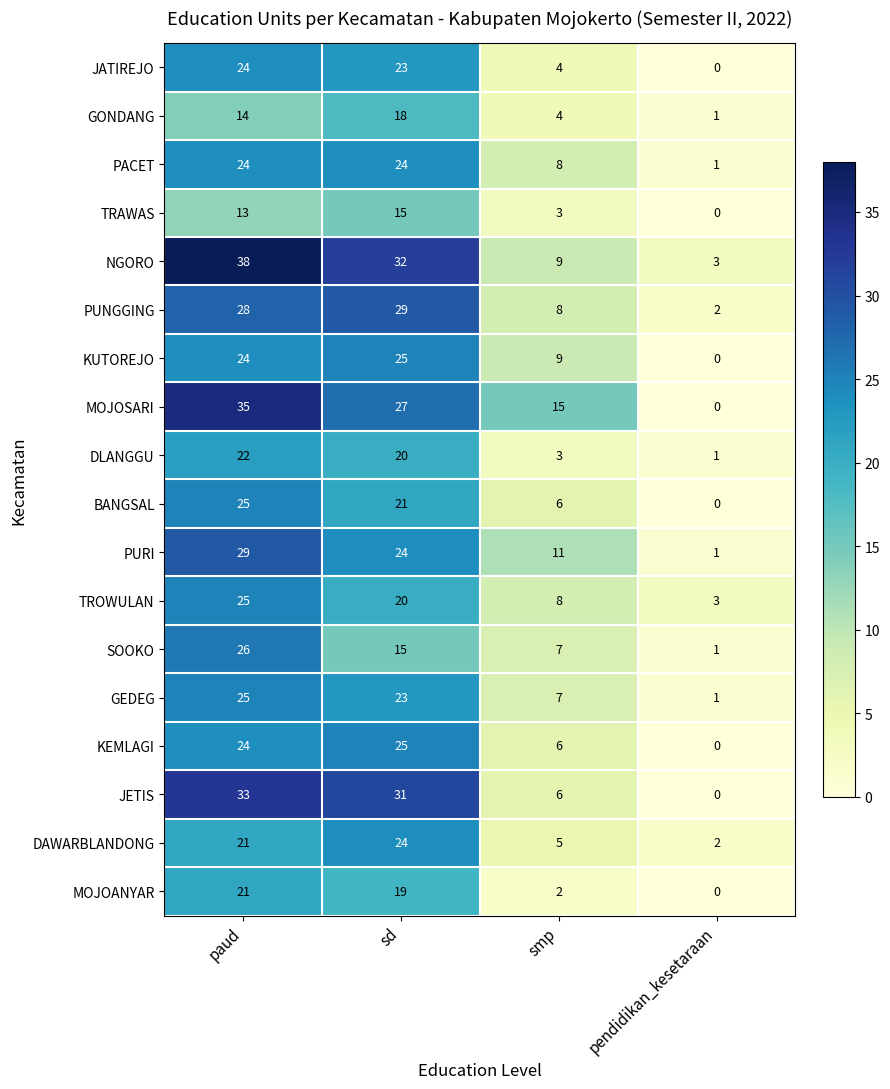

Count the GONDANG values in the range 4 to 18.

3